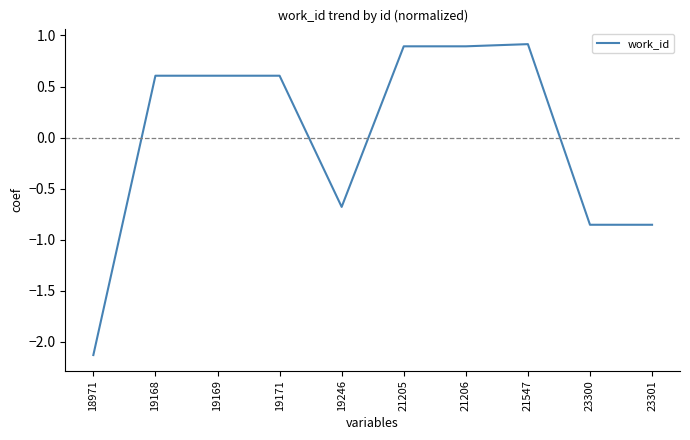

What is the difference between the maximum and minimum values?

3.0